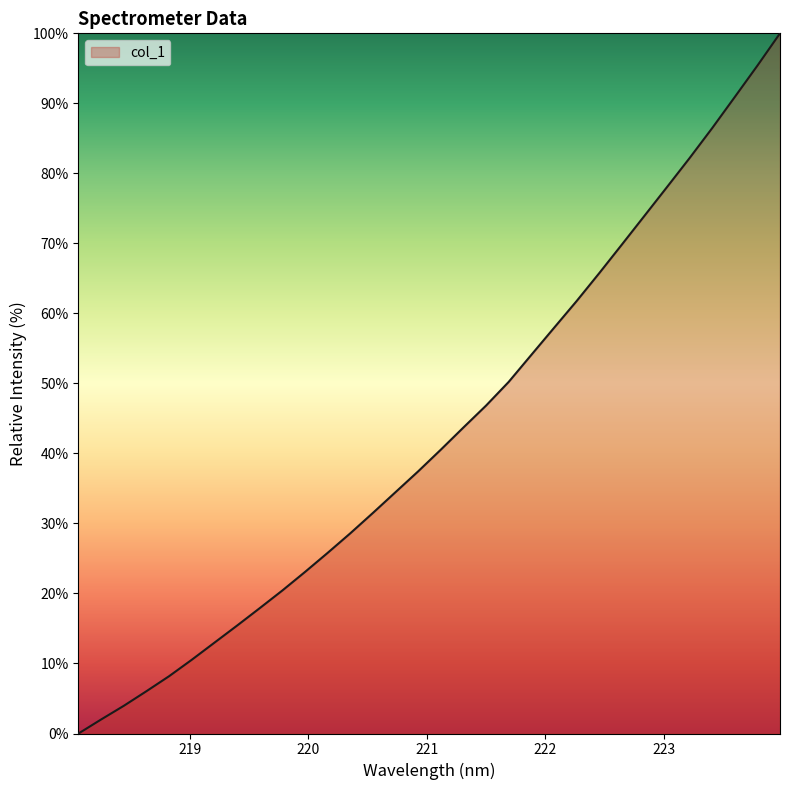

Reading left to right, list all the values displayed in this chart.

0.0	2.0	4.0	6.0	8.2	10.5	13.0	15.4	17.9	20.4	23.1	25.8	28.6	31.5	34.5	37.4	40.5	43.7	46.8	50.2	54.1	57.9	61.7	65.7	69.8	73.9	78.0	82.2	86.5	90.9	95.4	100.0